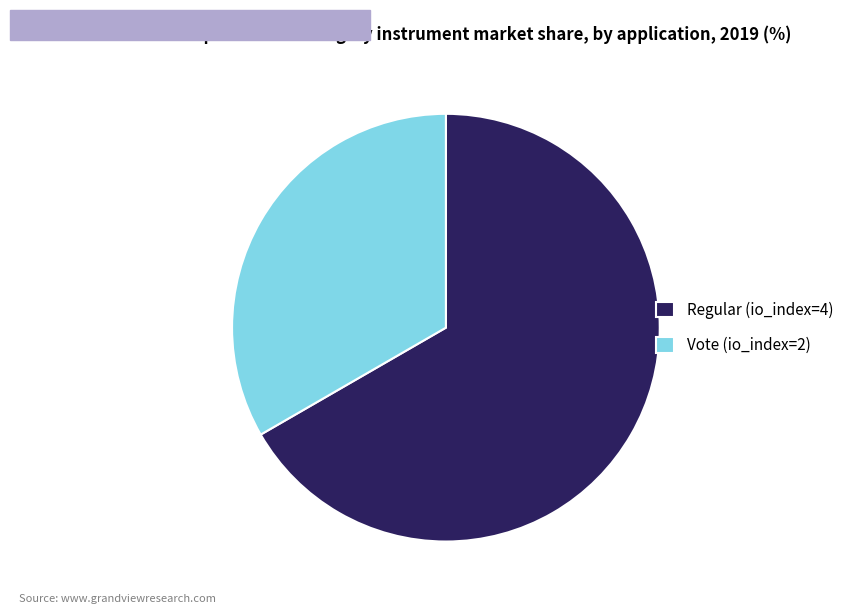

Is the sum of Regular (io_index=4) and Vote (io_index=2) greater than half?

Yes